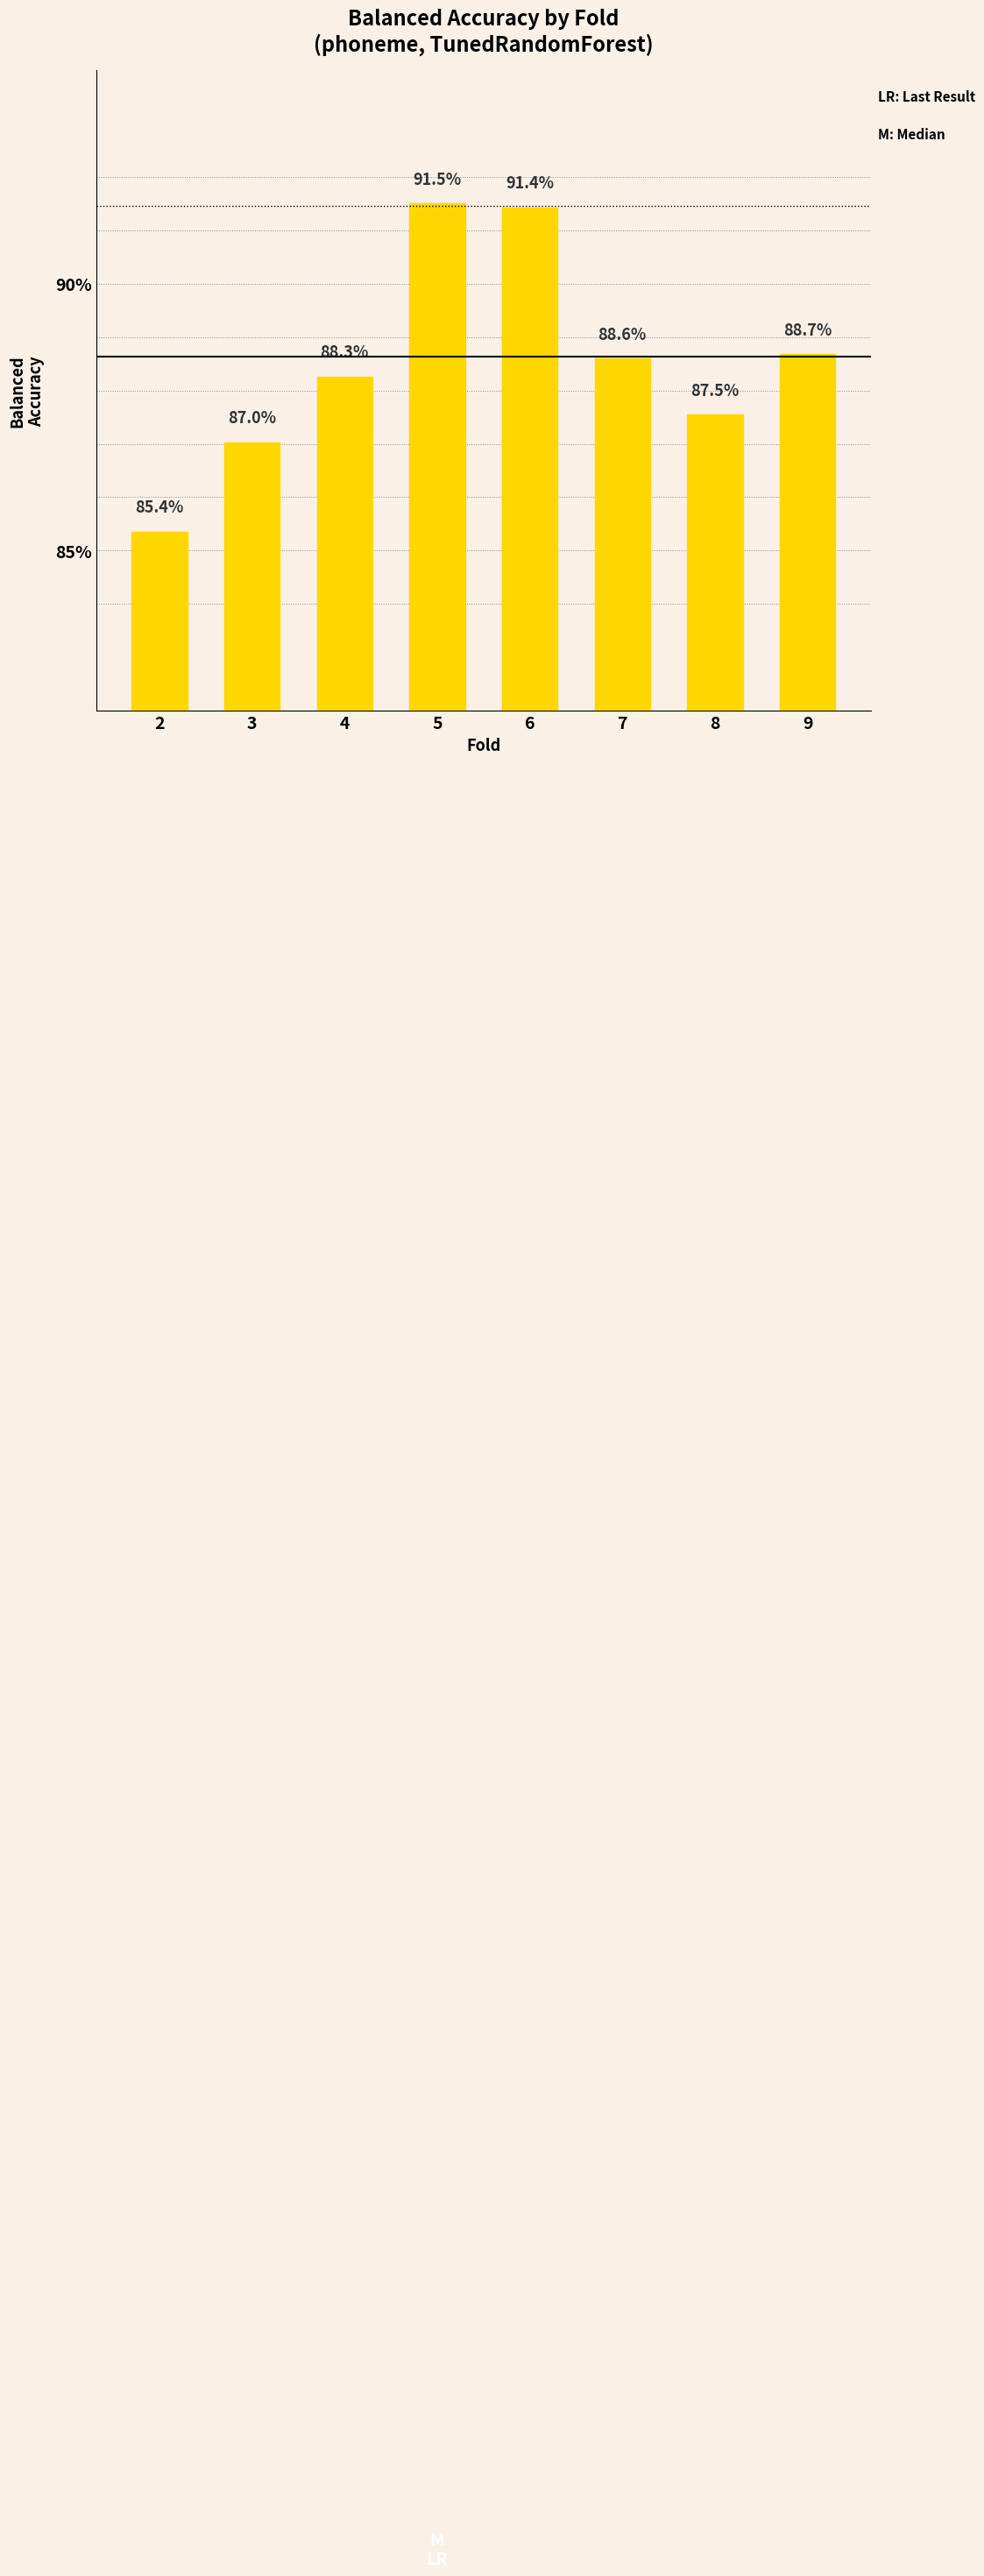

What is the greatest value displayed?

0.9